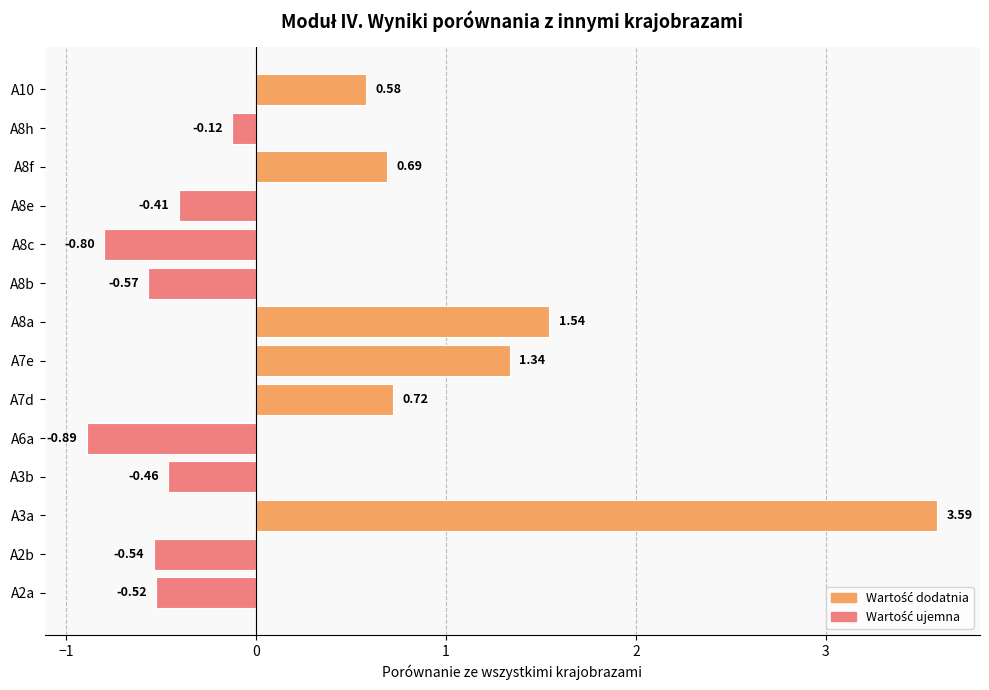

What is the sum of the values at A8f and A3a?

4.3